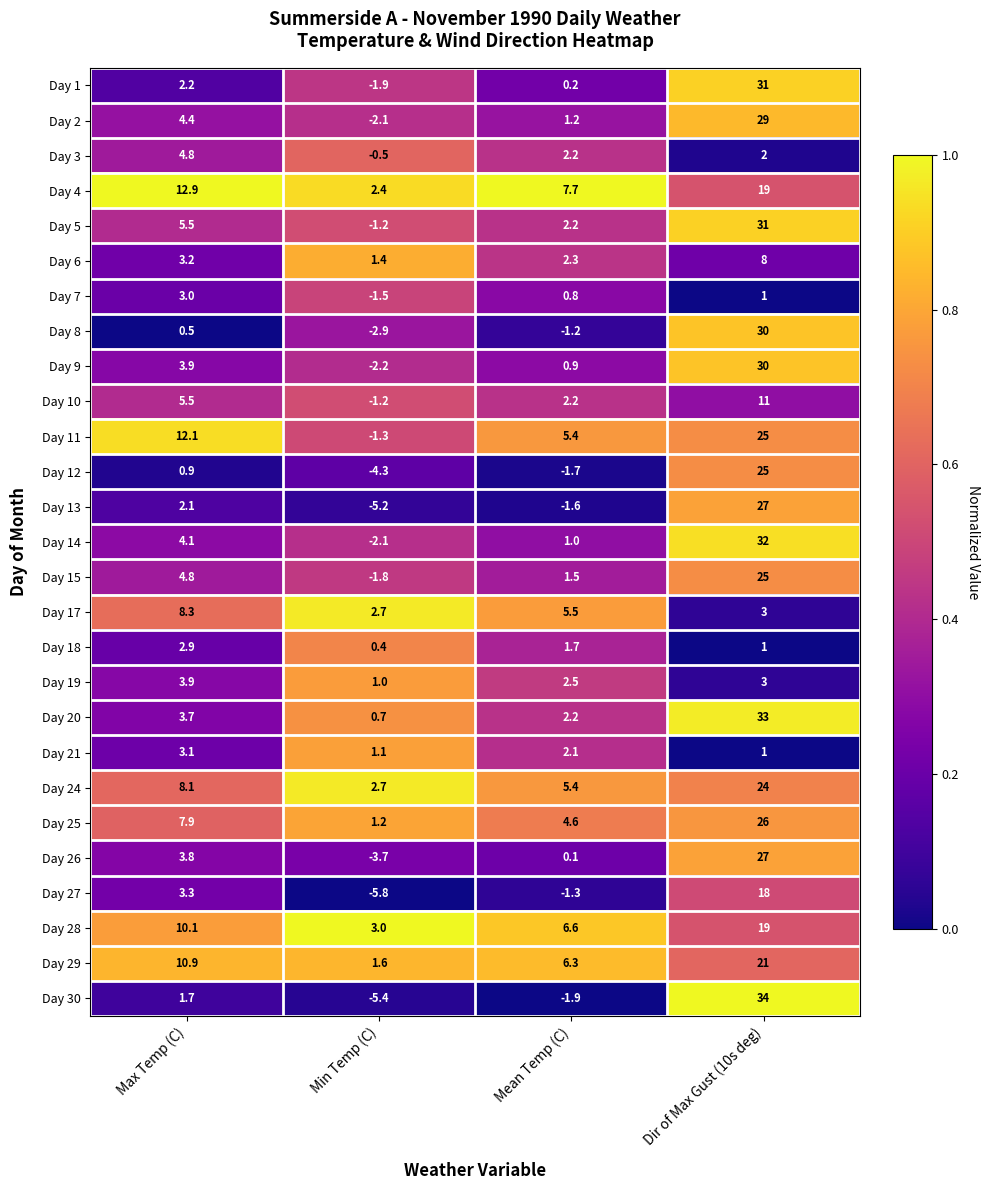

What is the difference between the highest and lowest values at Max Temp (C)?

12.4